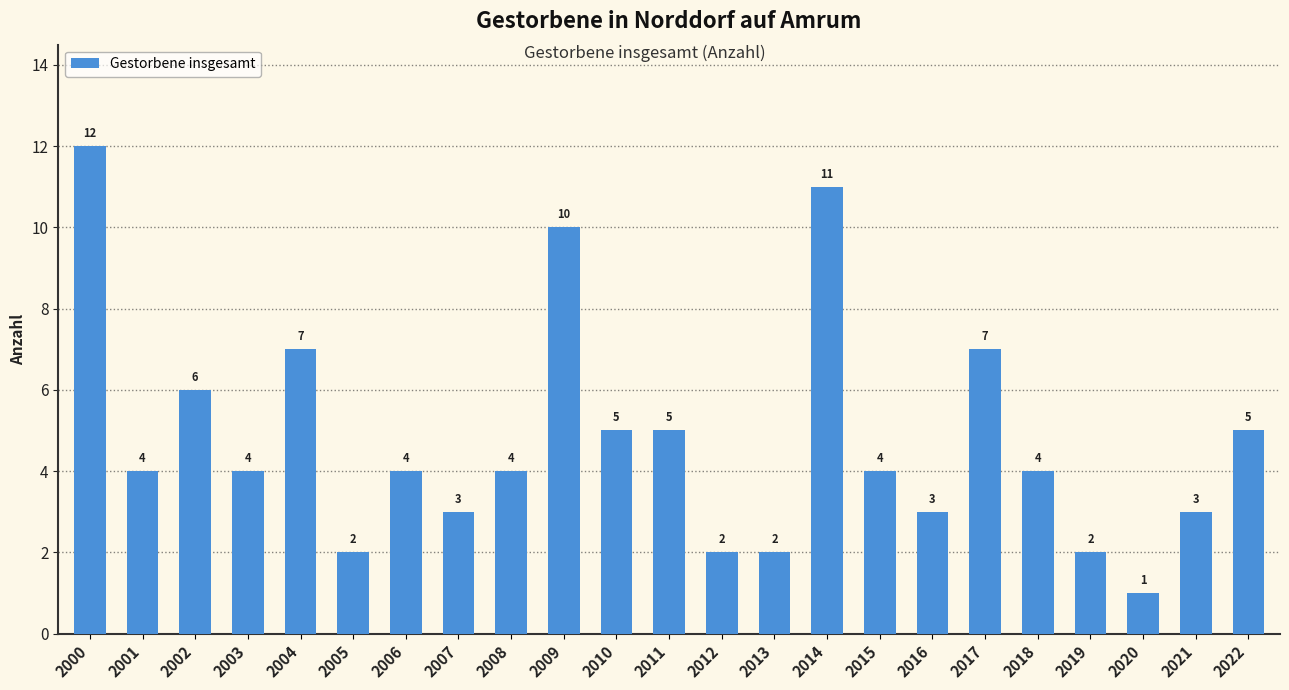

How many values are below 4?

8